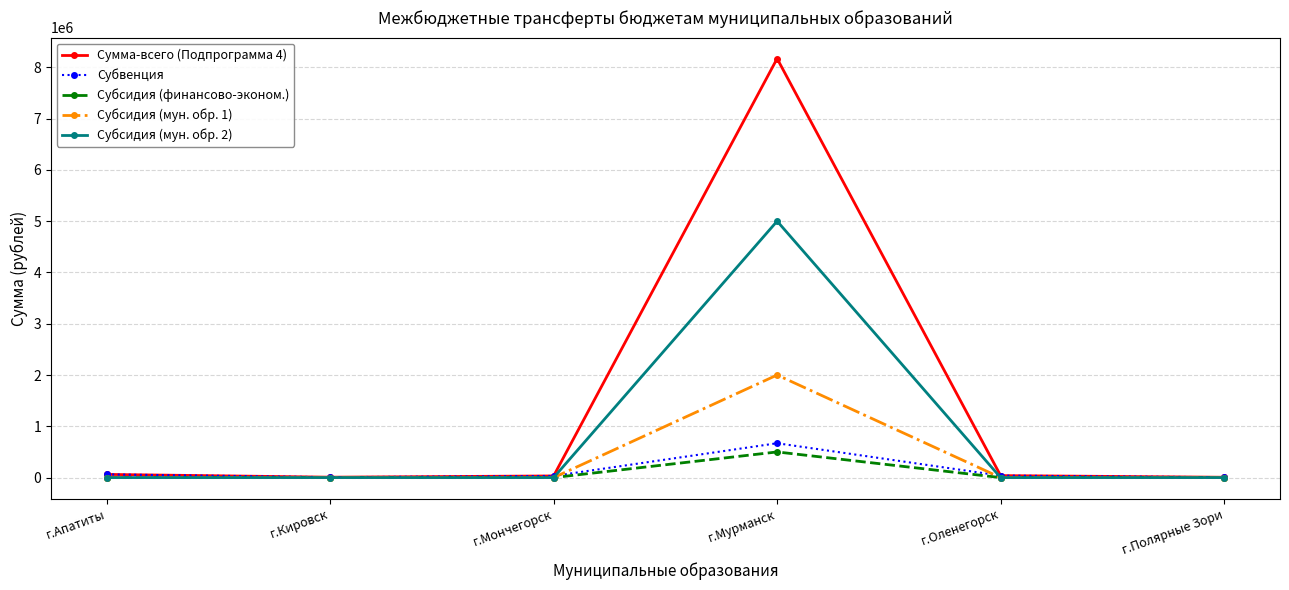

What is the maximum value shown in the chart?

8169900